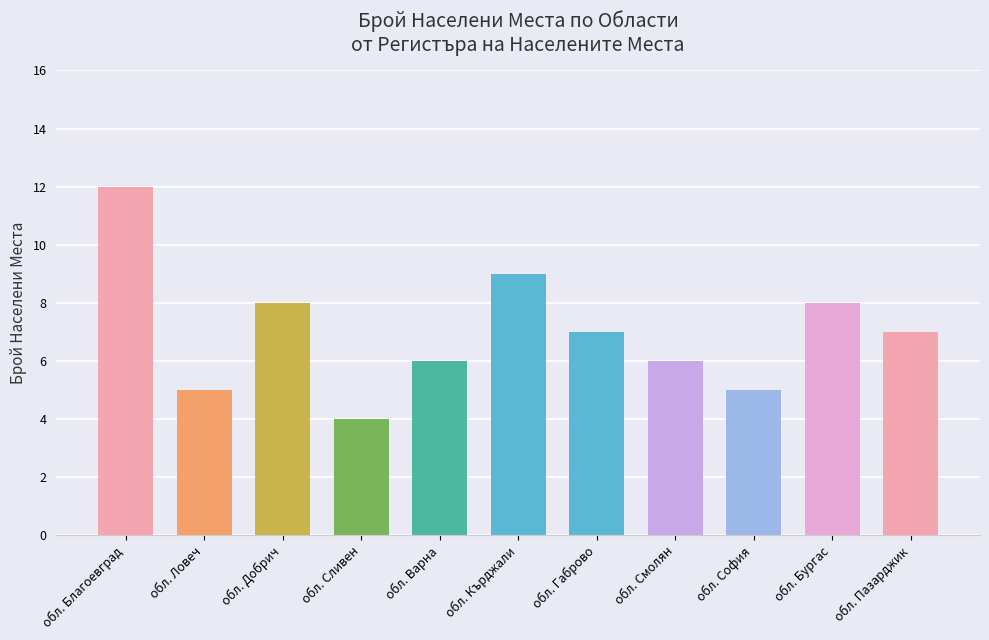

Which has a higher value, обл. Пазарджик or обл. Бургас?

обл. Бургас